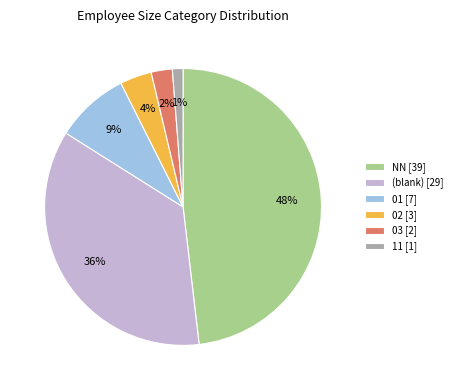

Is there any slice that represents more than half of the pie?

No